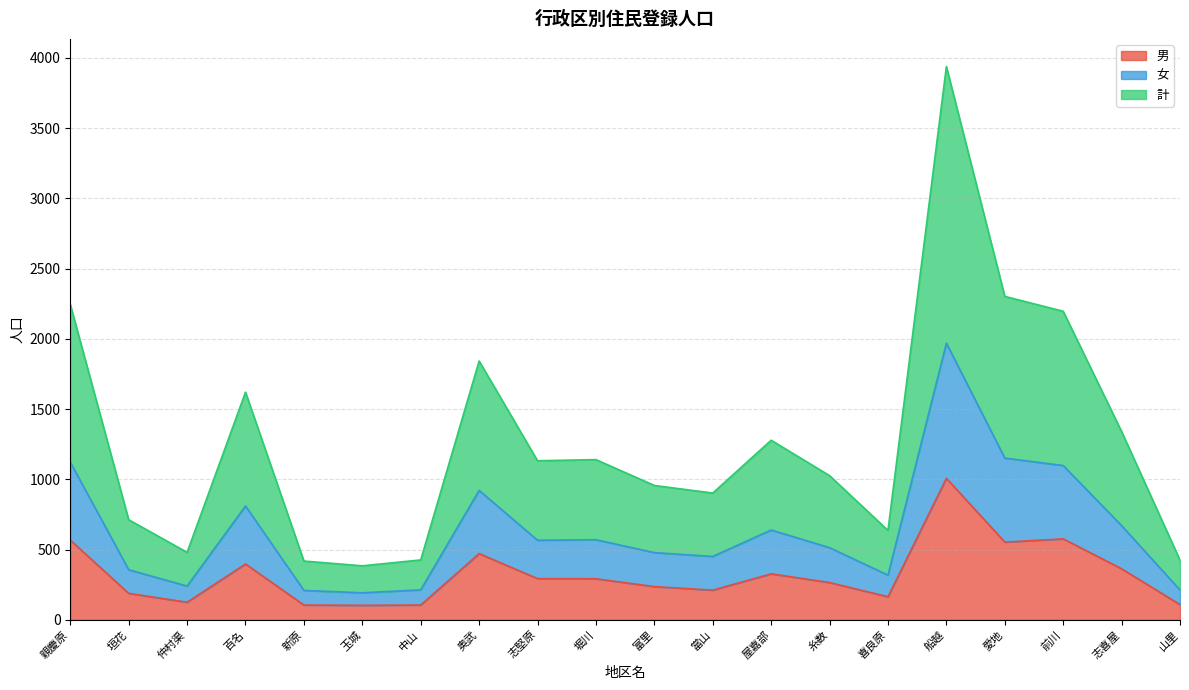

At 志喜屋, list the series in order from largest to smallest.

計, 女, 男